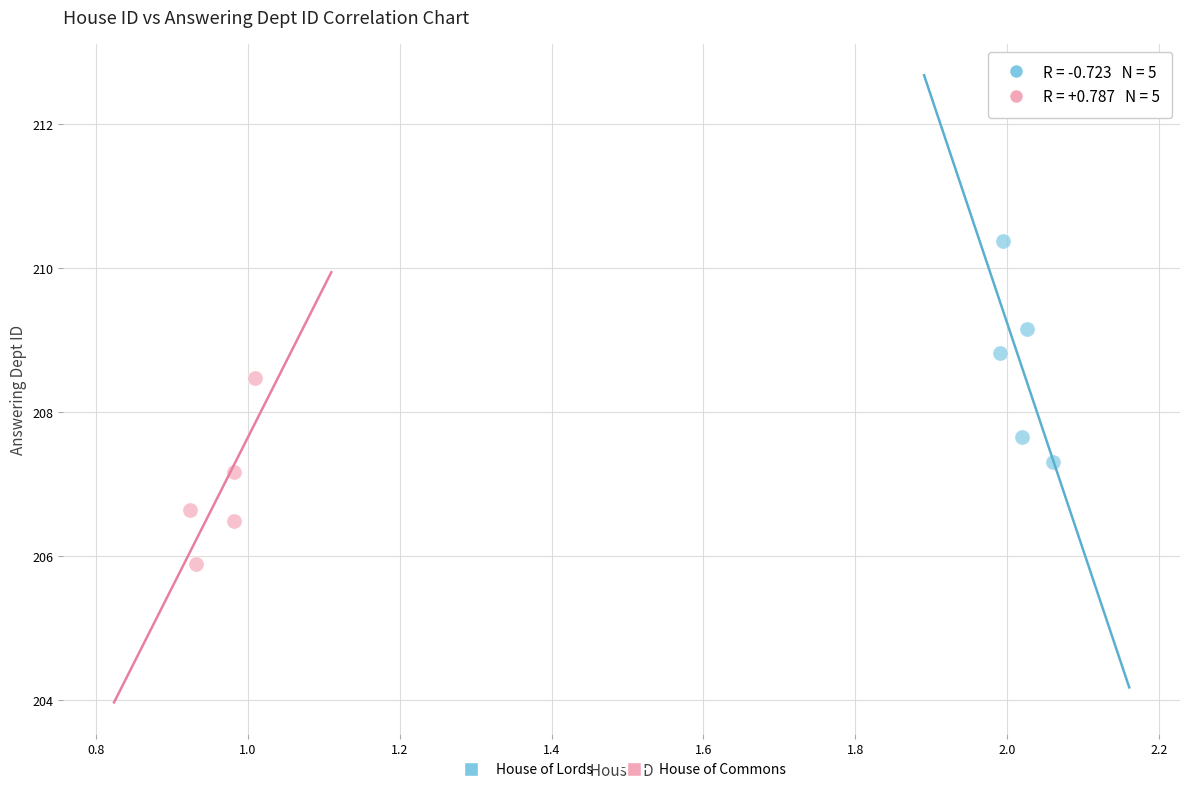

Which series contains the highest Y value?

House of Lords